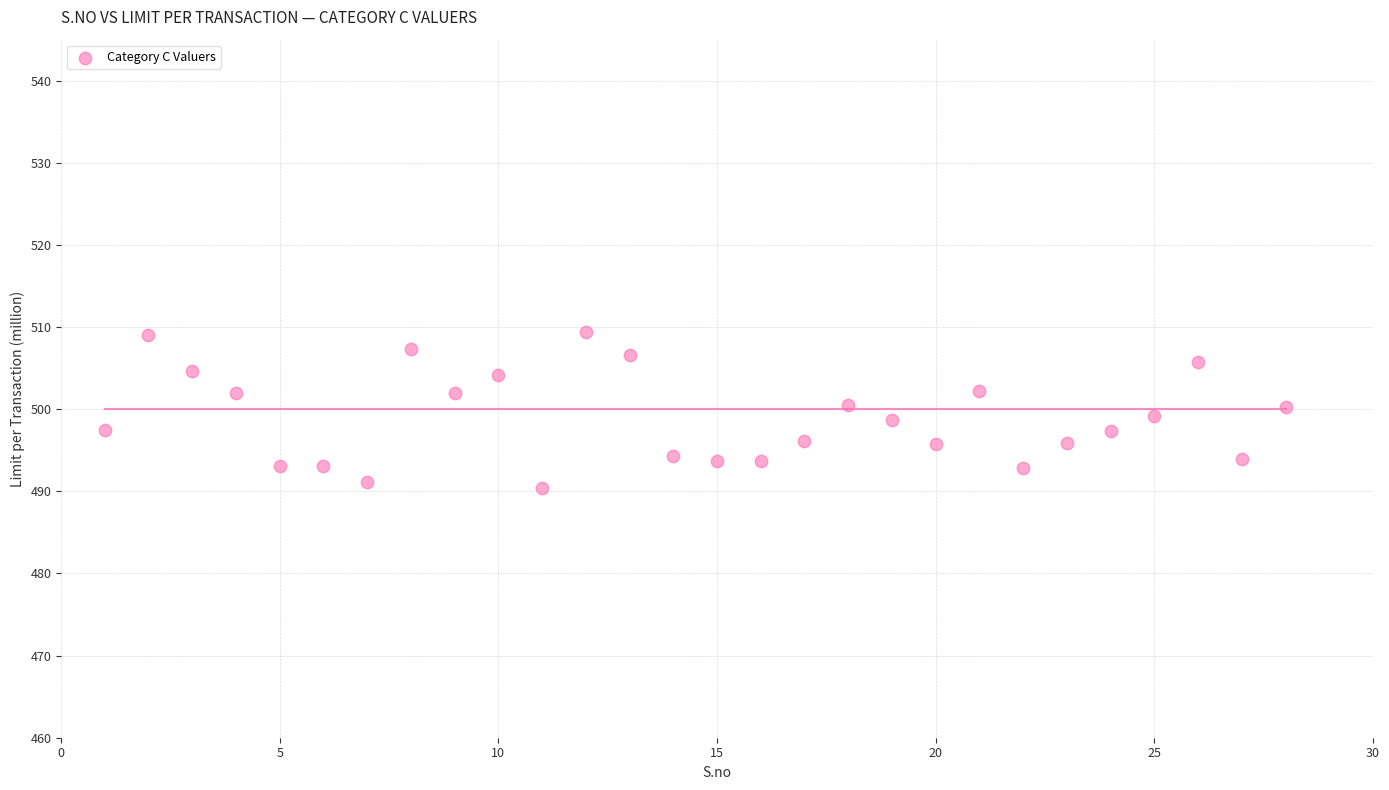

What is the range of Y values (max minus min)?

19.0